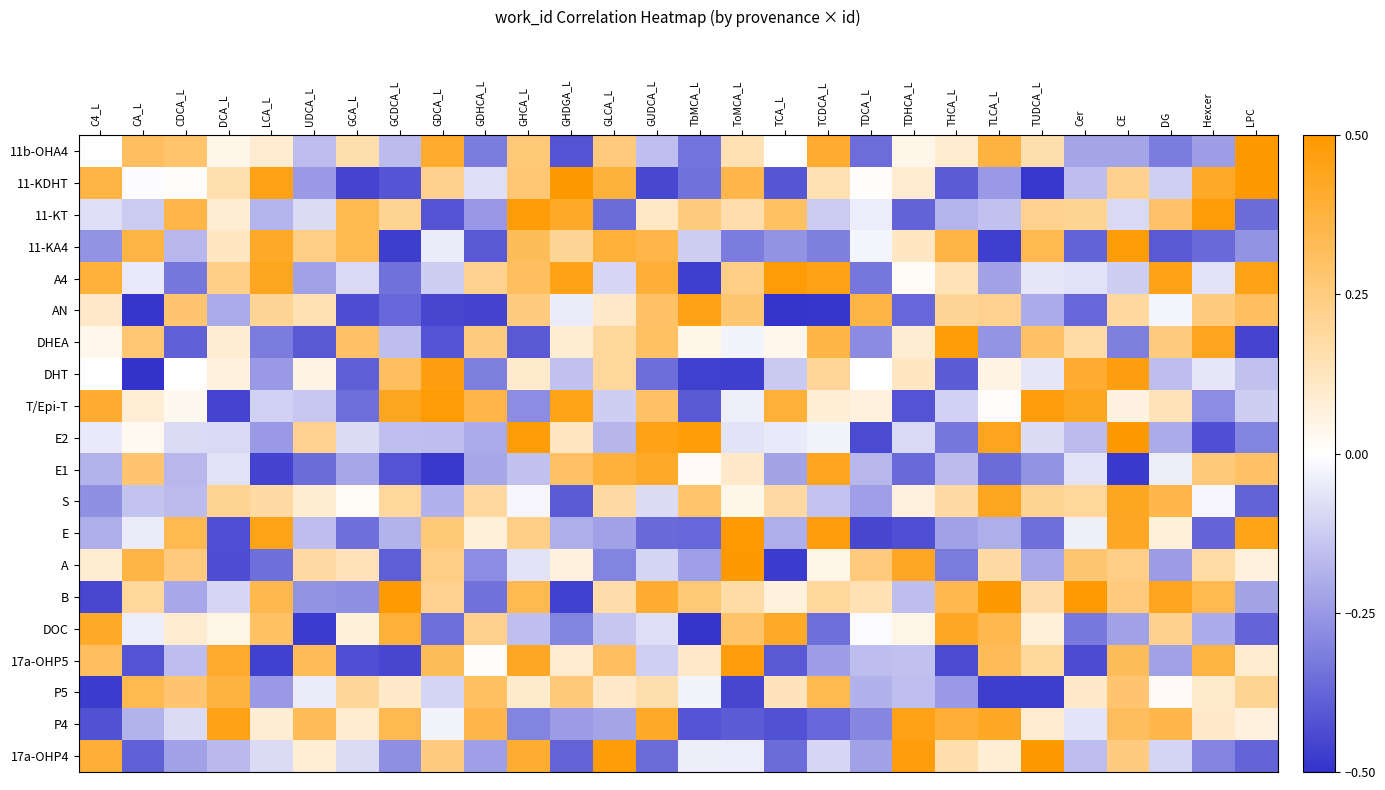

At which category is the sum across all series the highest?

CE